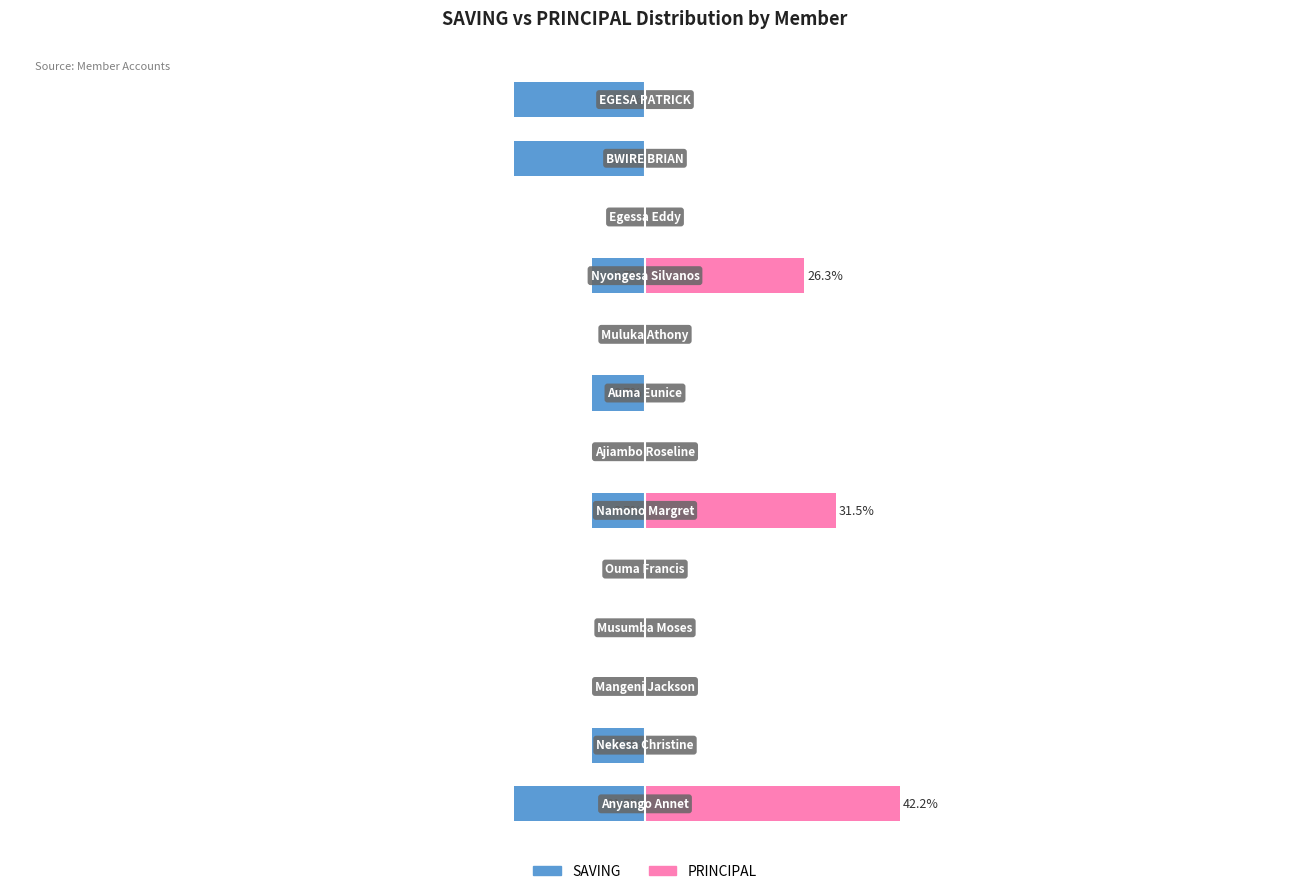

What is the total value across all series at 7?

-8.7